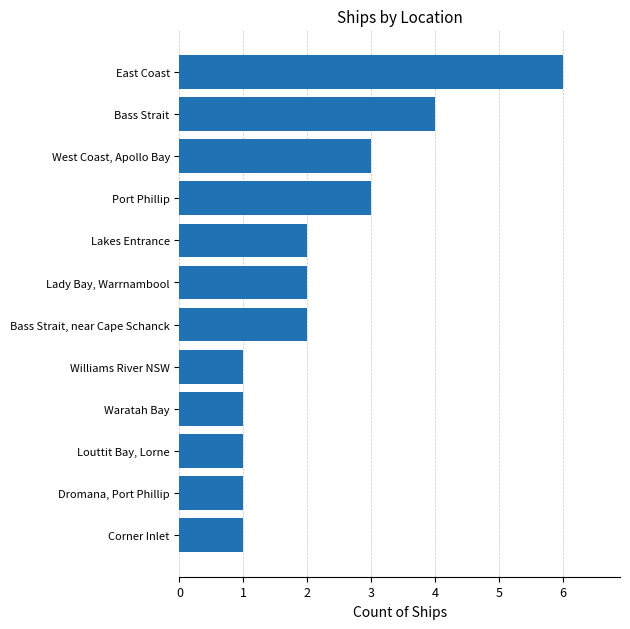

What is the minimum value shown in the chart?

1